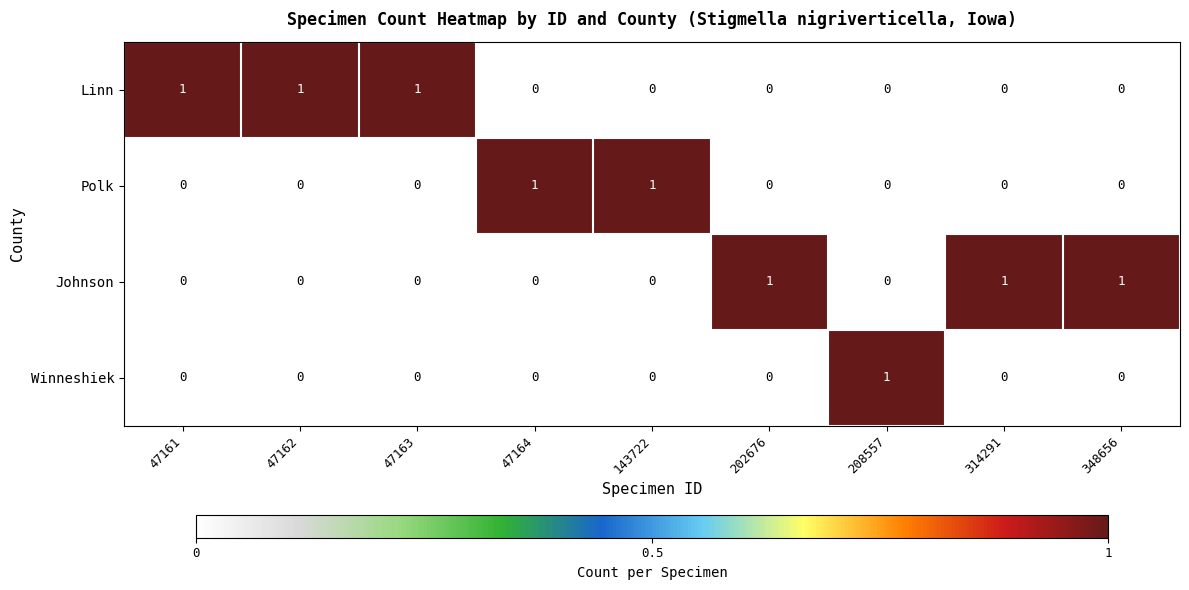

True or false: Winneshiek has a value of 0 at 143722.

True